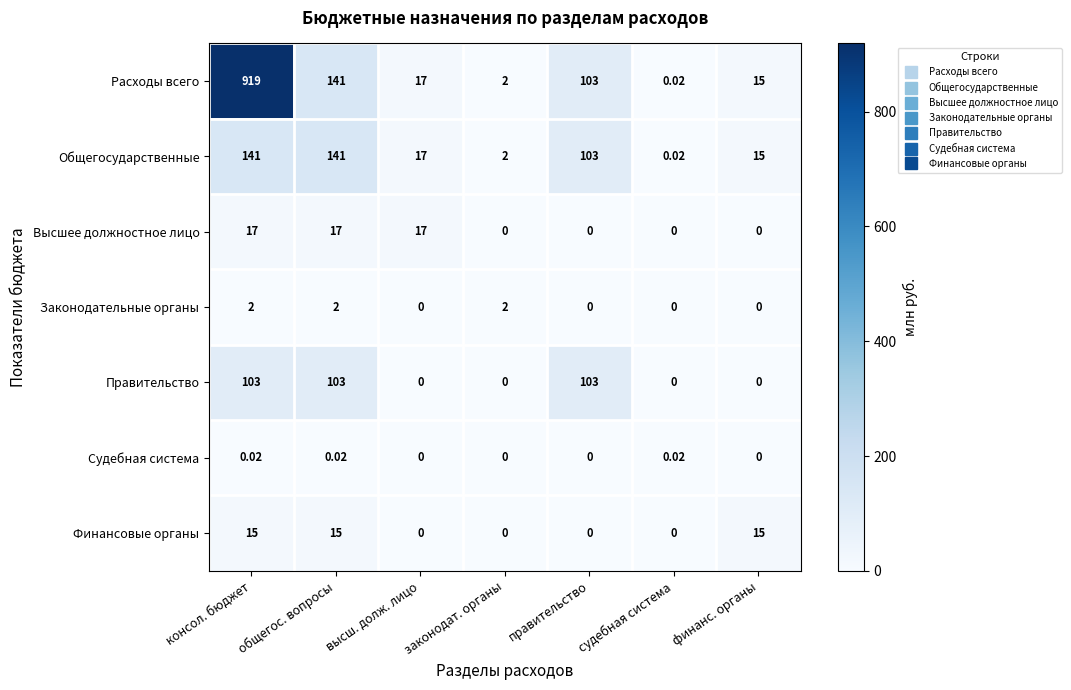

At how many categories does at least one series exceed 53?

3